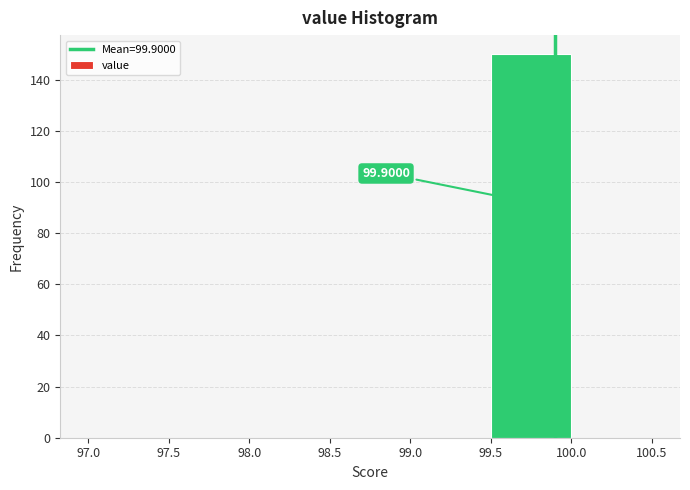

Which range on the x-axis has the tallest bar?

99.5 to 100.0